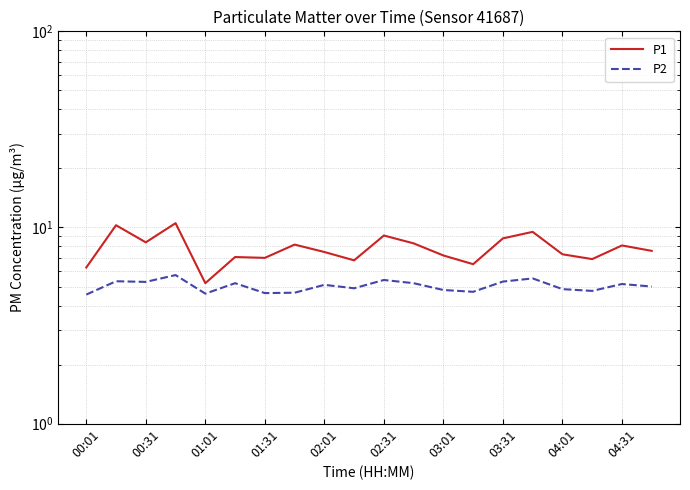

How many interior local peaks does the P1 series have?

7